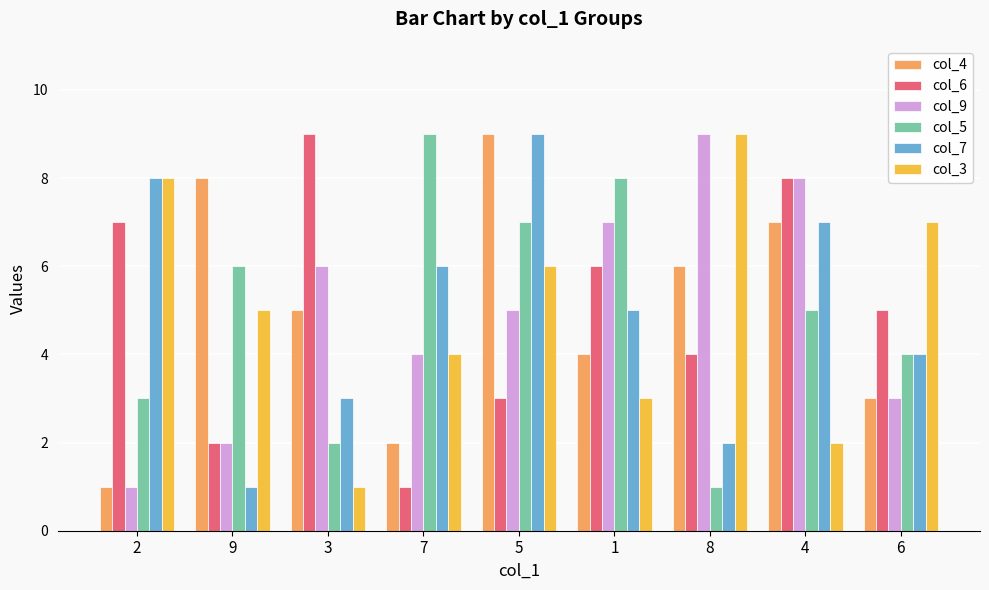

What is the approximate value of col_6 at 9?

2